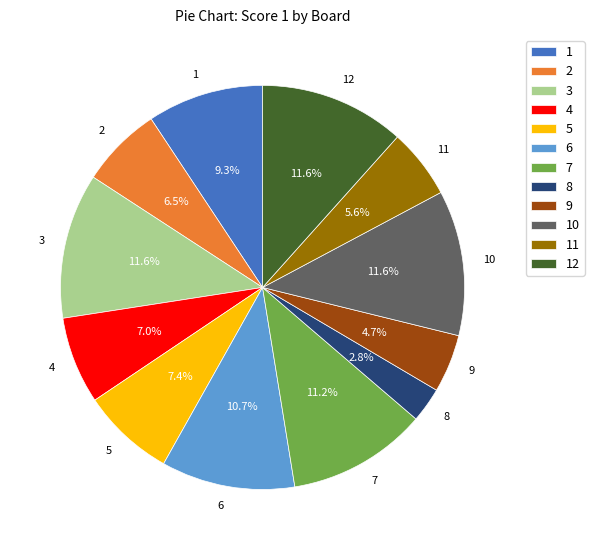

Which category has the smallest portion of the pie?

8